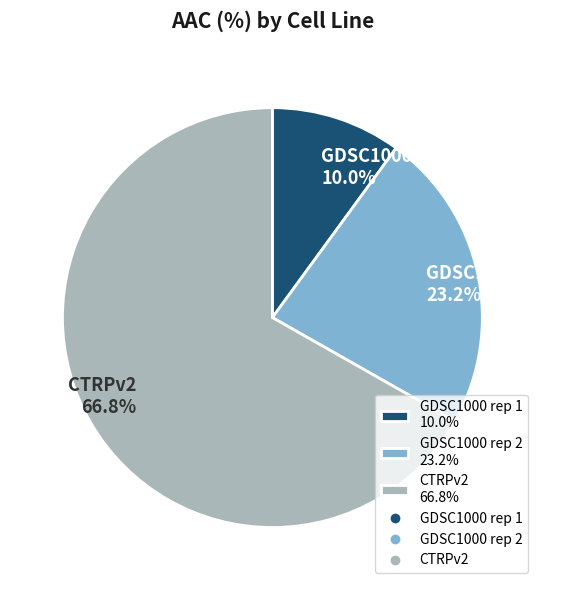

How many segments does this pie chart have?

3